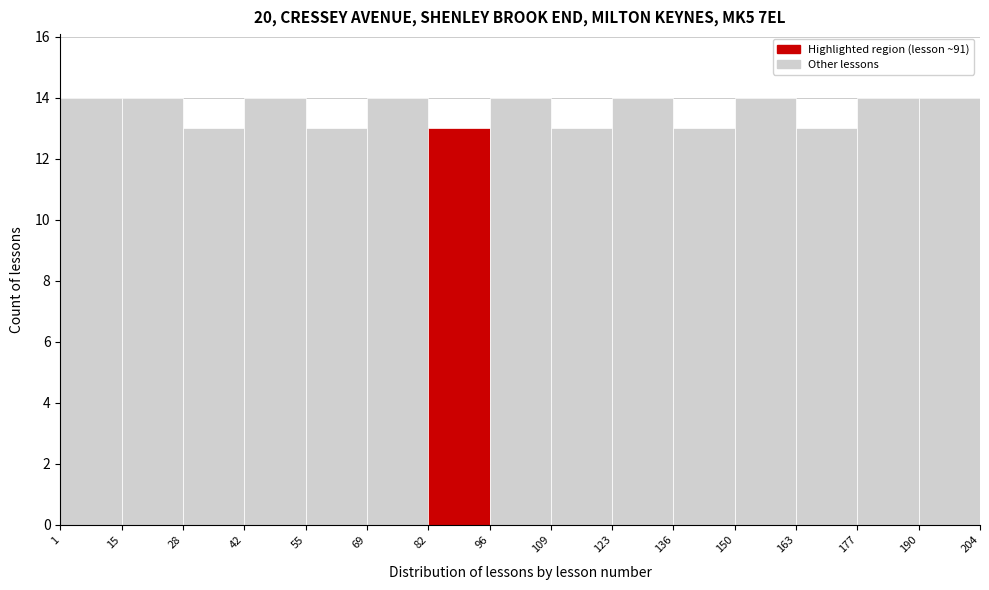

Reading left to right, transcribe this chart: for each bar, give the range it covers on the x-axis and its height. The values are not printed on the chart, so give them approximately, as read against the axis.

1 to 15: 14
15 to 28: 14
28 to 42: 13
42 to 55: 14
55 to 69: 13
69 to 82: 14
82 to 96: 13
96 to 109: 14
109 to 123: 13
123 to 136: 14
136 to 150: 13
150 to 163: 14
163 to 177: 13
177 to 190: 14
190 to 204: 14